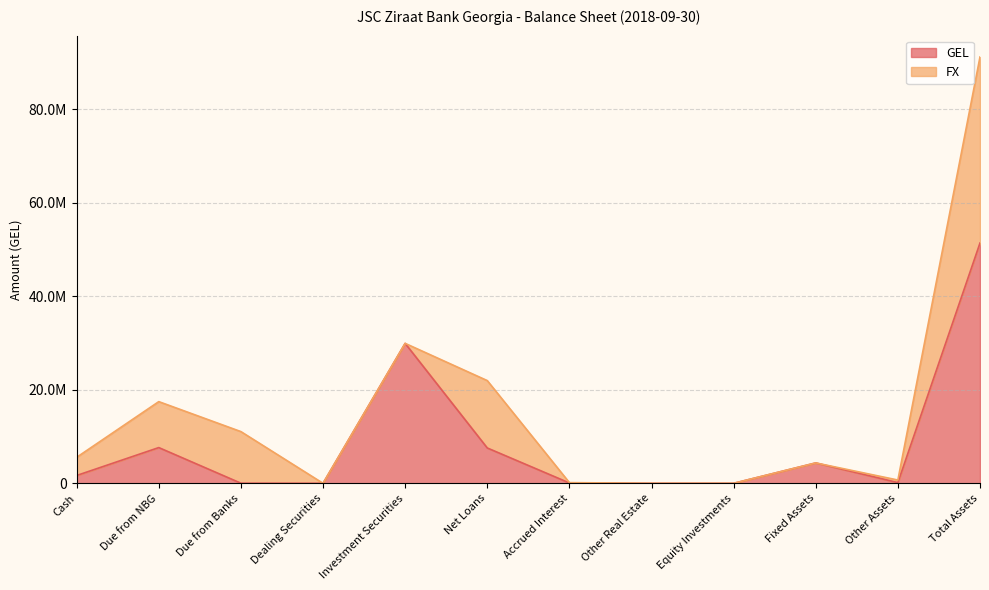

Reading right to left, list all the values displayed in this chart.

Total Assets=51416094	Other Assets=148611	Fixed Assets=4361185	Equity Investments=0	Other Real Estate=0	Accrued Interest=70692	Net Loans=7560143	Investment Securities=29940847	Dealing Securities=0	Due from Banks=21537	Due from NBG=7642890	Cash=1670189